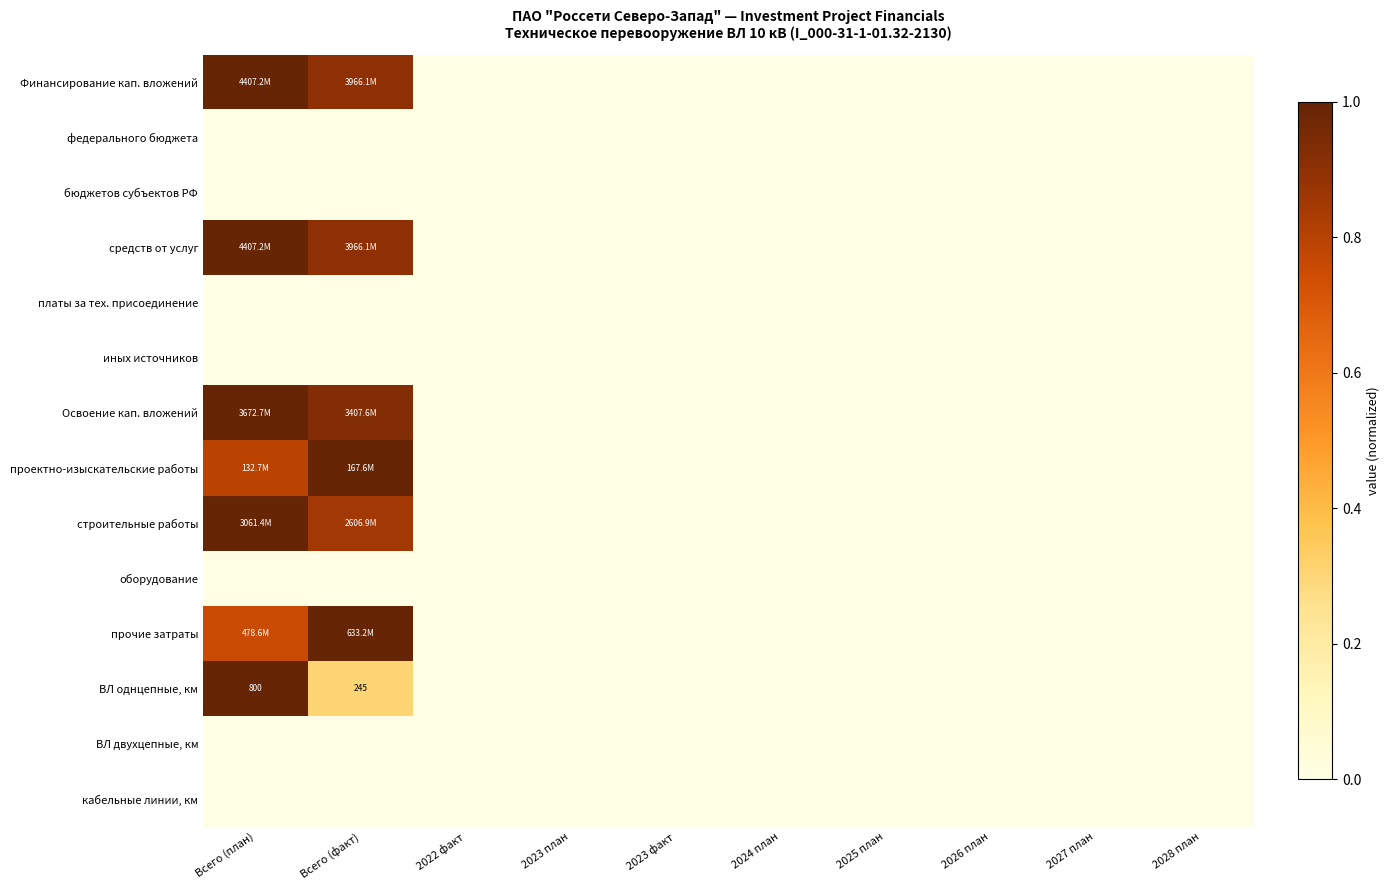

Rank the categories by Финансирование кап. вложений value from lowest to highest.

2022 факт, 2023 план, 2023 факт, 2024 план, 2025 план, 2026 план, 2027 план, 2028 план, Всего (факт), Всего (план)